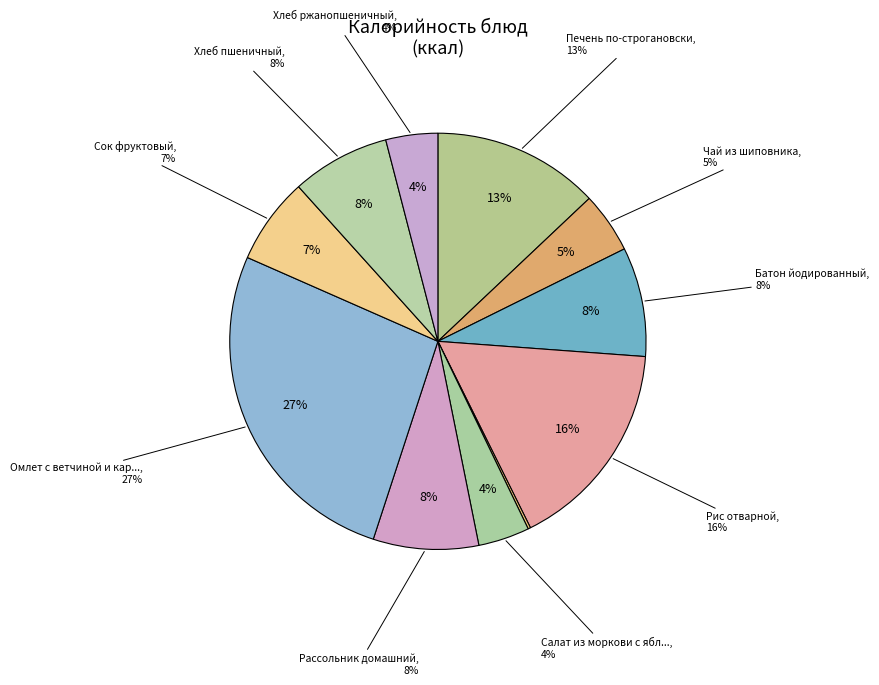

Does Чай из шиповника represent more than half of the total?

No